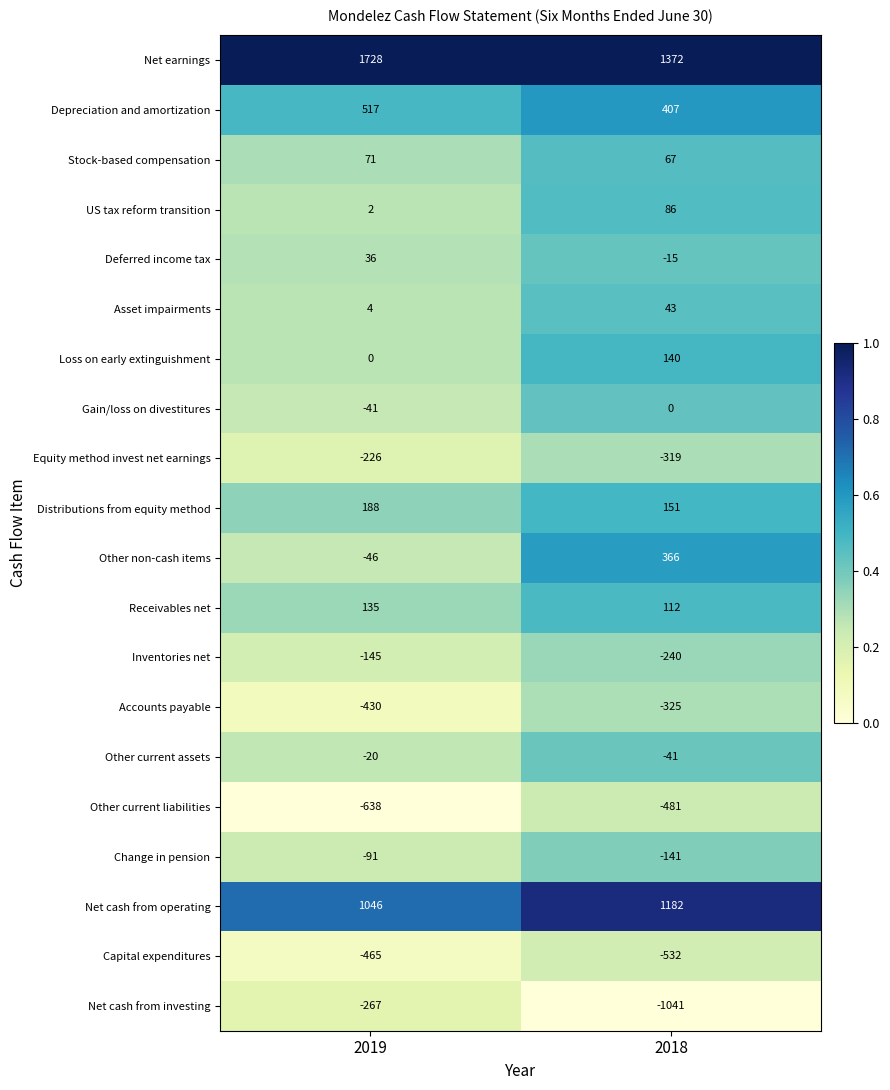

How many distinct data groups are displayed?

20